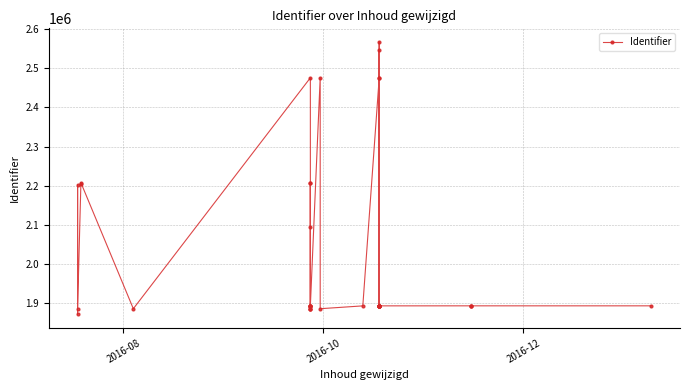

Reading right to left, list all the values displayed in this chart.

1893281	1893287	1893284	1893282	1893224	1893222	1893220	1893218	1893216	1893215	1893213	1893211	2475988	2566893	1893173	2546942	1893171	2475362	1893169	1885943	2475360	1893167	1893165	1893164	1893162	1893160	1885945	2206240	2206700	2095125	1885940	1885933	2475361	1885938	2207814	2203579	1885934	2201577	1871625